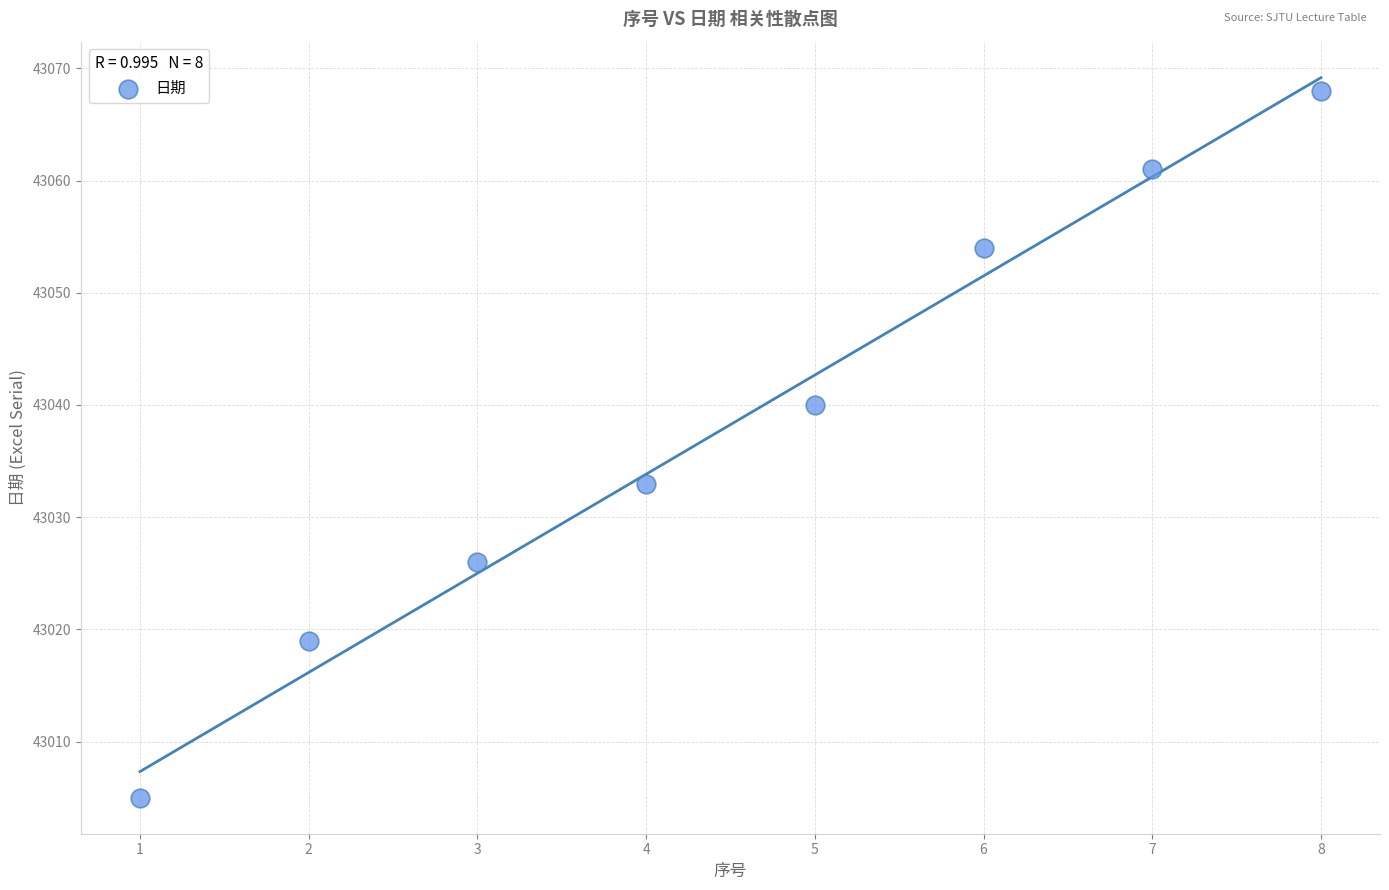

What is the range of X values (max minus min)?

7